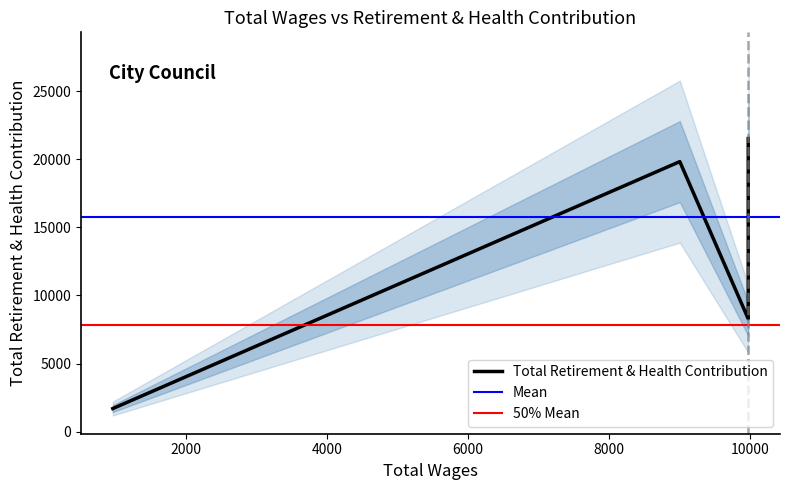

True or false: the data has more than 1 interior local peaks.

False